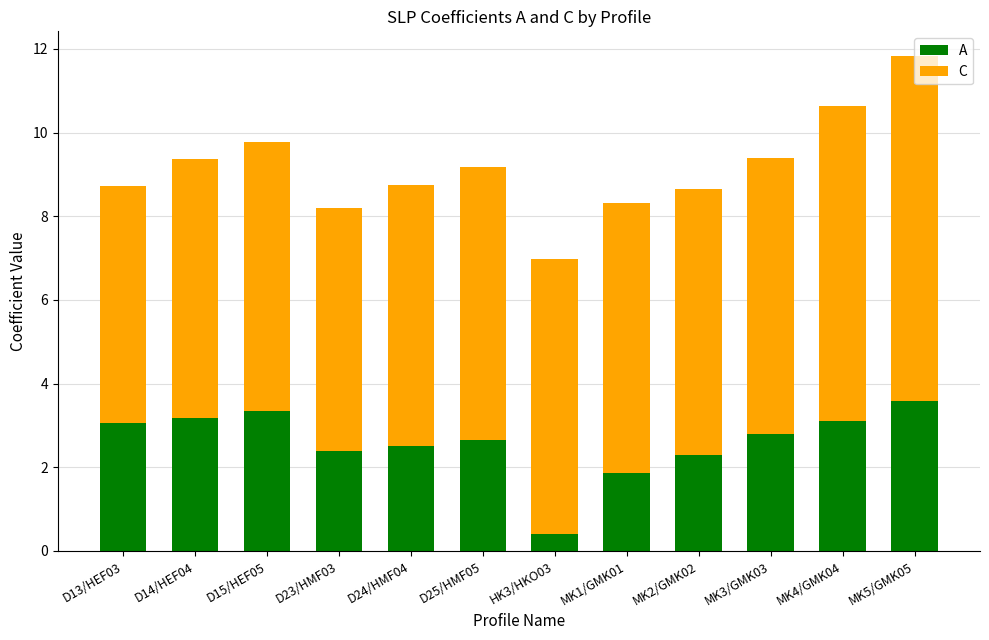

What is the sum of the A values at MK5/GMK05 and MK2/GMK02?

5.9